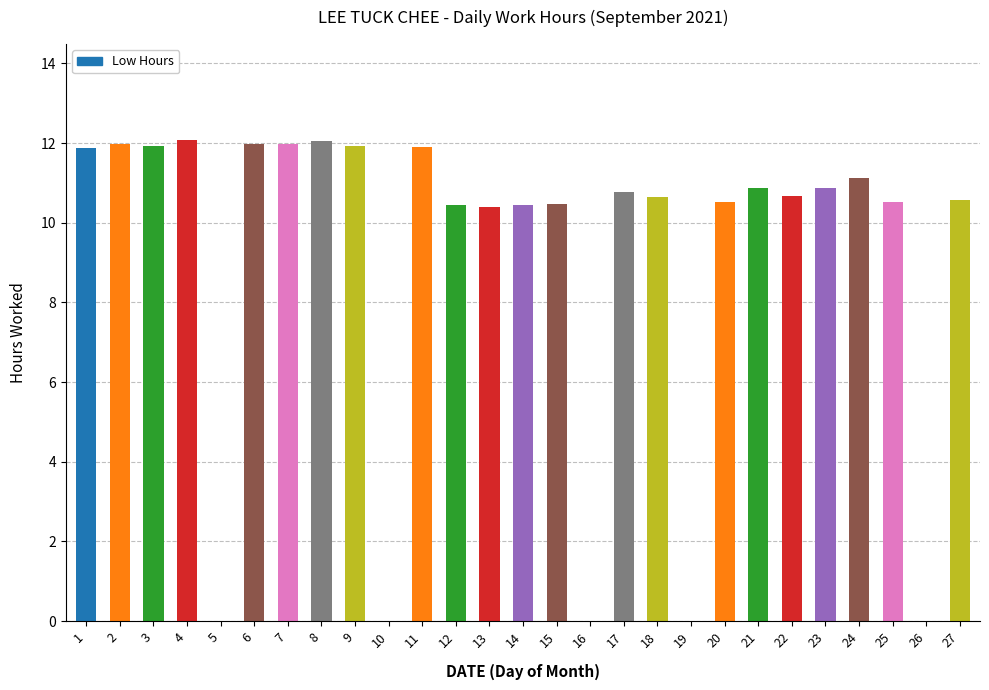

Where does the data first go above 10?

1